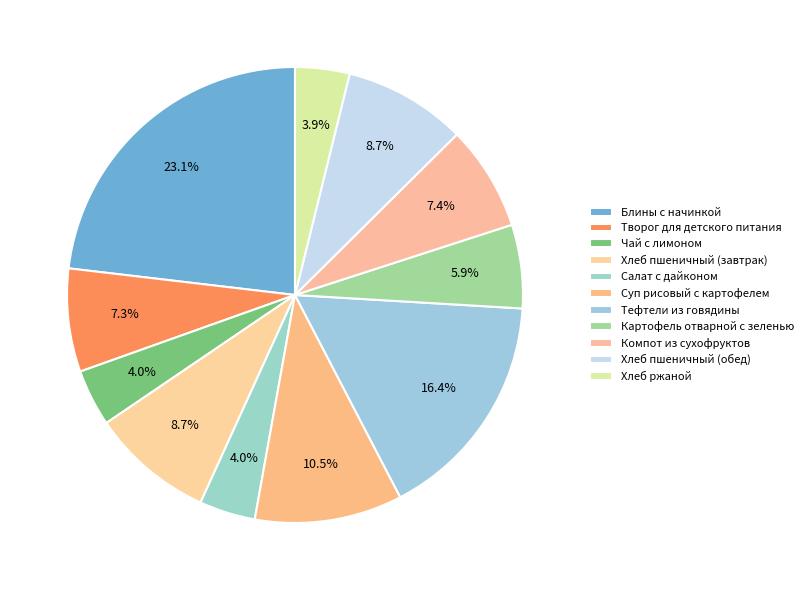

True or false: Блины с начинкой accounts for 23% of the total.

True